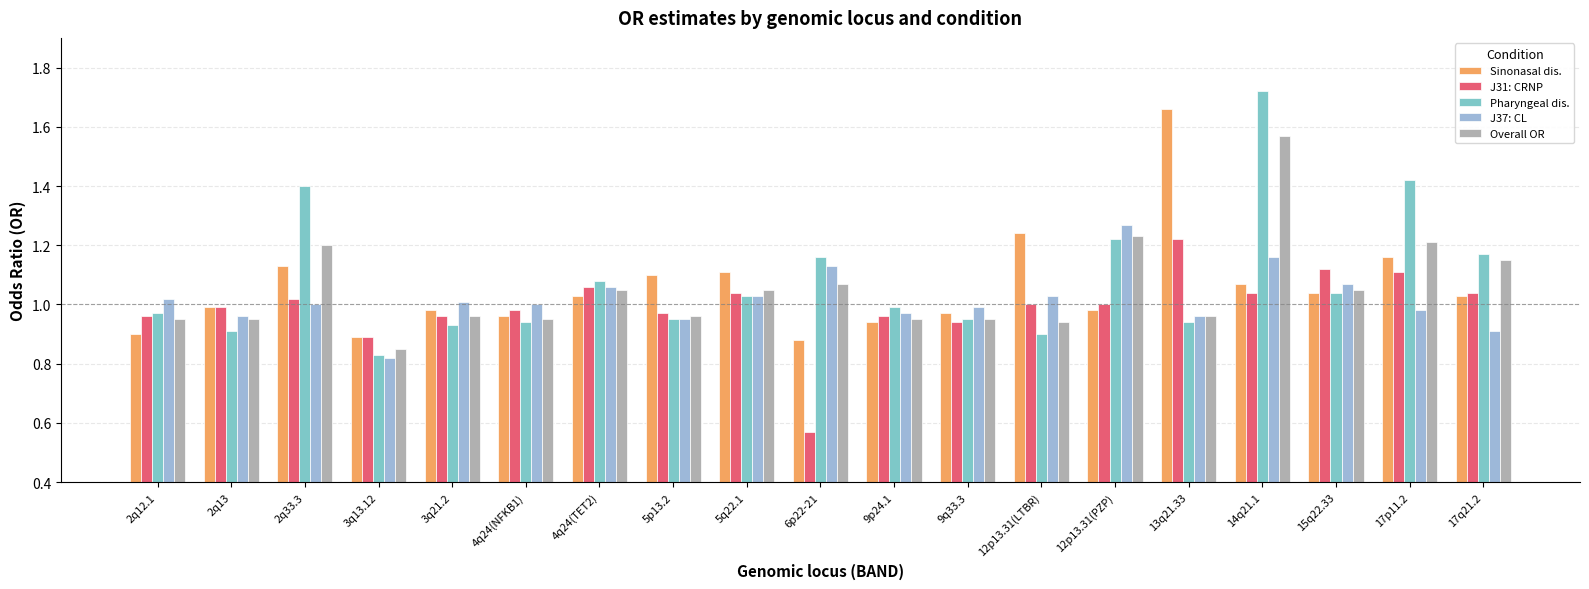

What is the approximate value of J37: CL at 2q33.3?

1.0